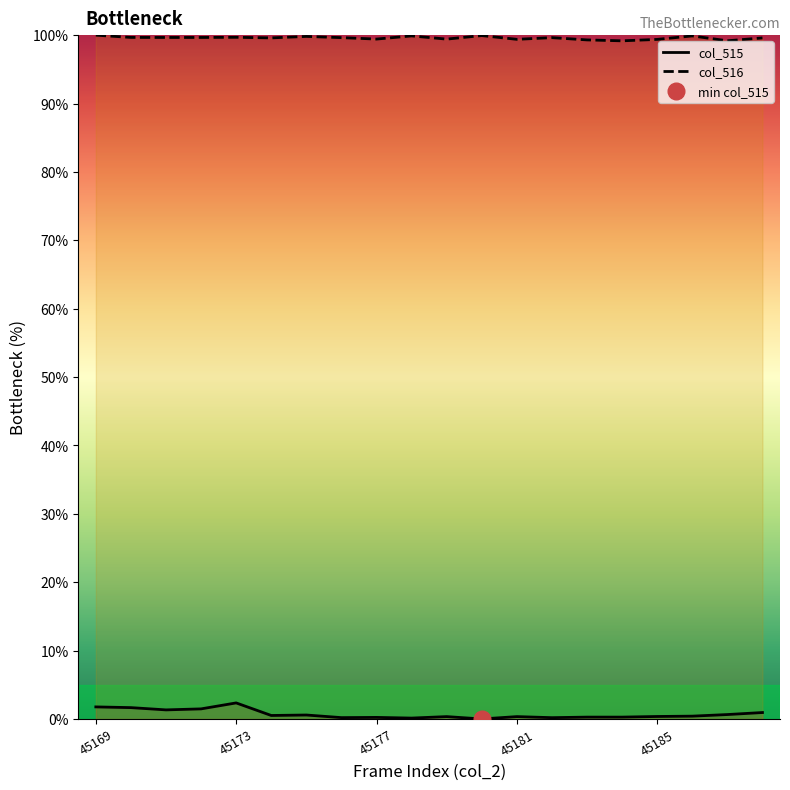

What value does the col_515 series have at 45185?

0.4